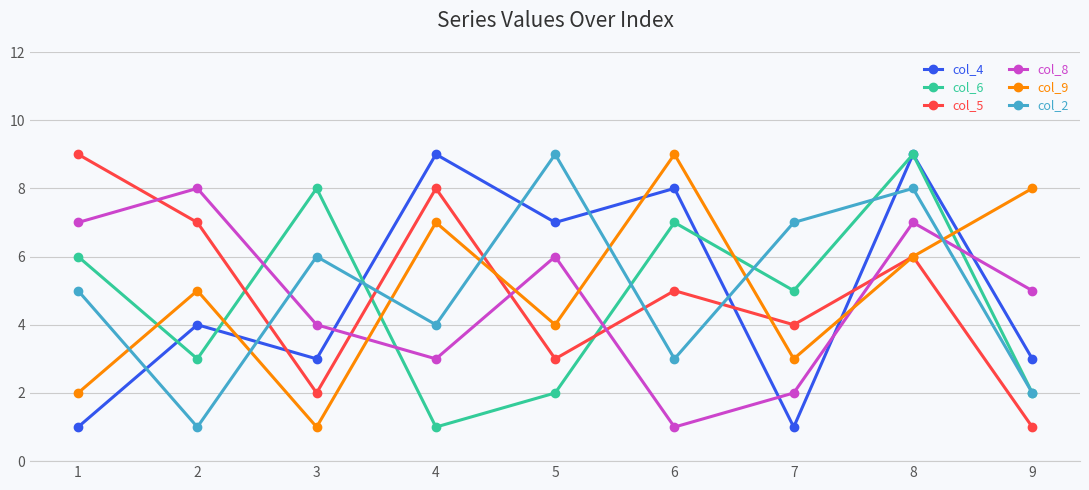

Is the value of col_4 at 4 greater than the value of col_8 at 1?

Yes